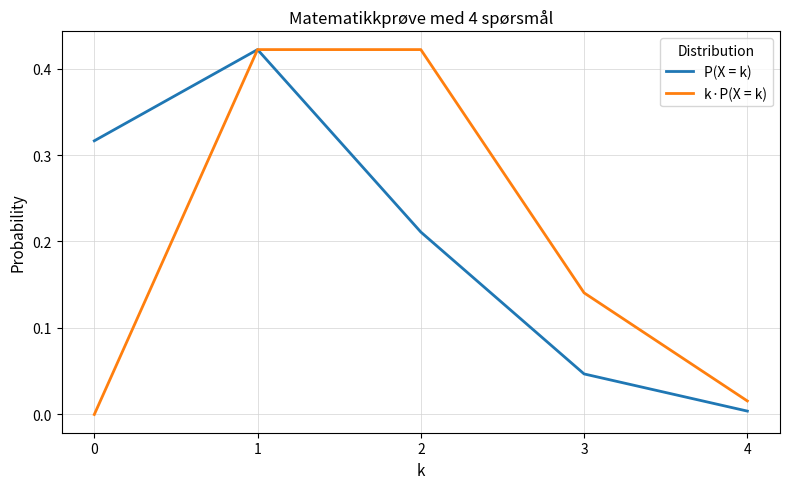

At which label does P(X = k) reach its minimum?

4